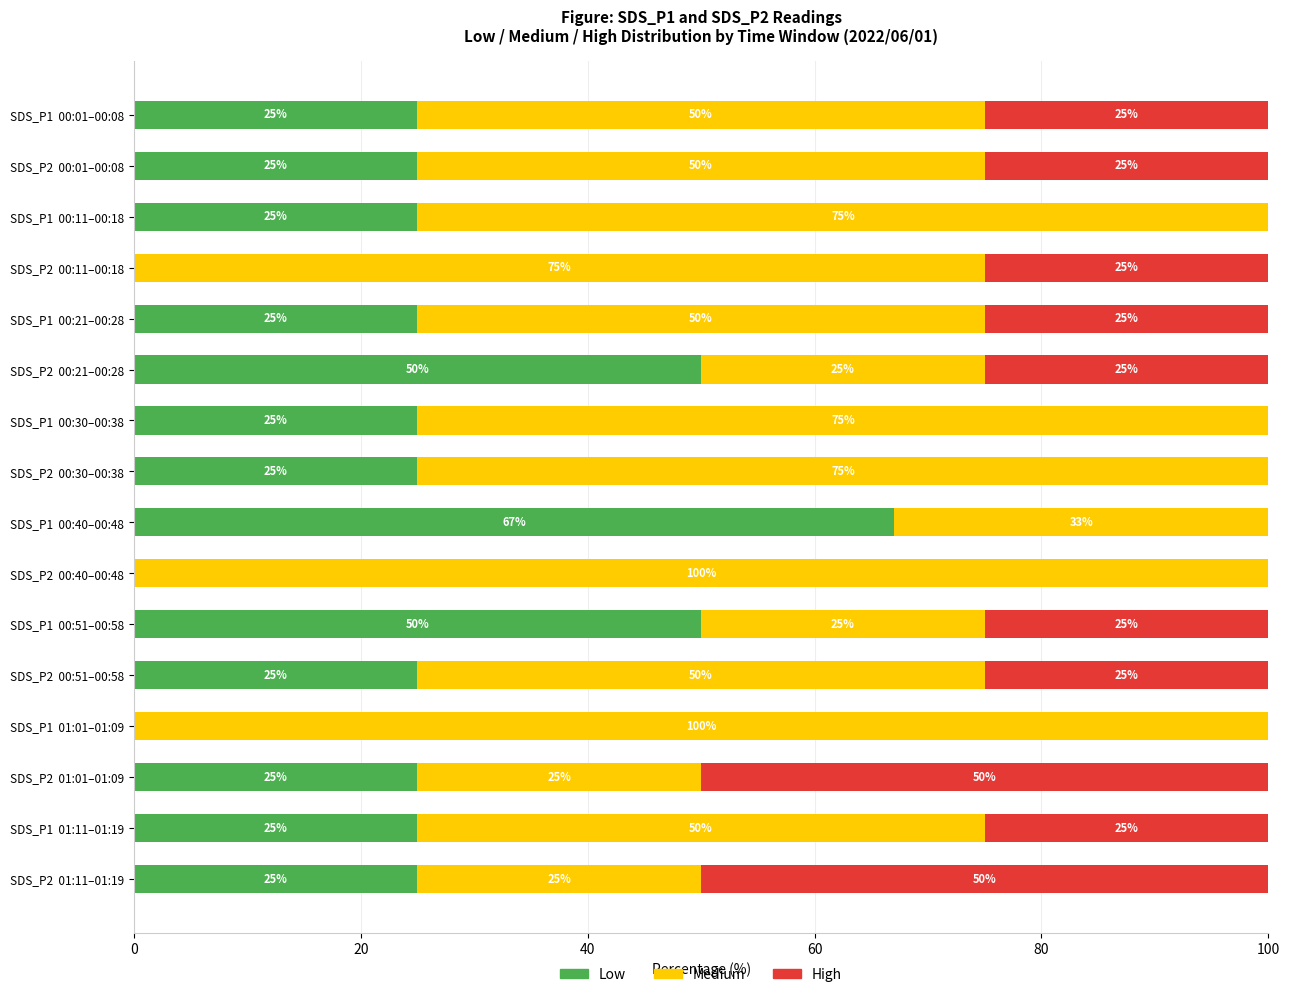

What is the total value across all series at SDS_P1  01:01–01:09?

100